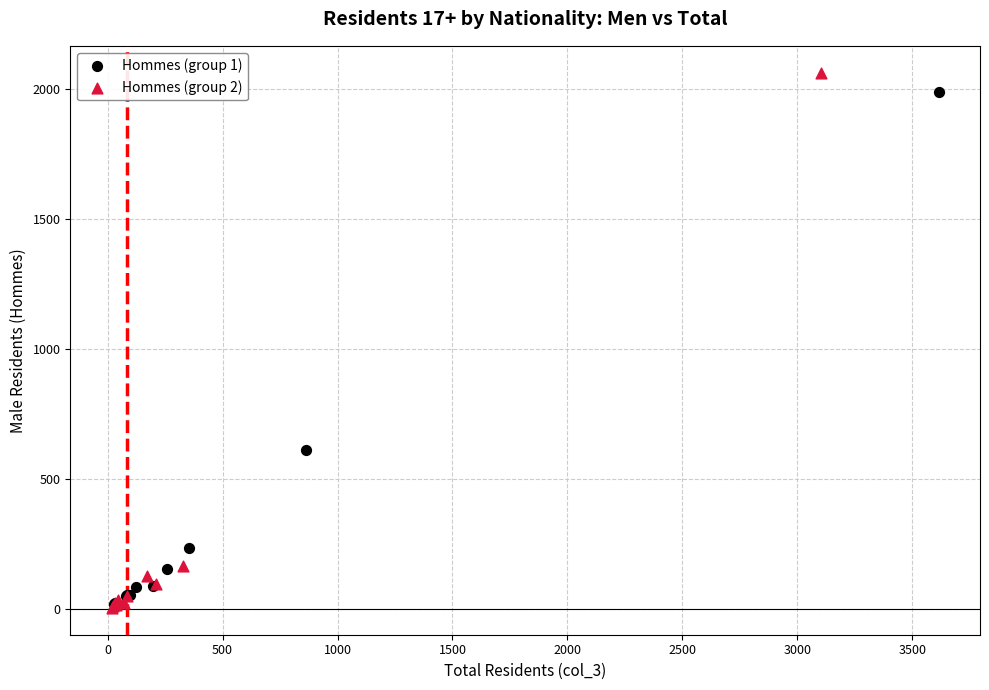

What are all the series names shown in the legend?

Hommes (group 1), Hommes (group 2)